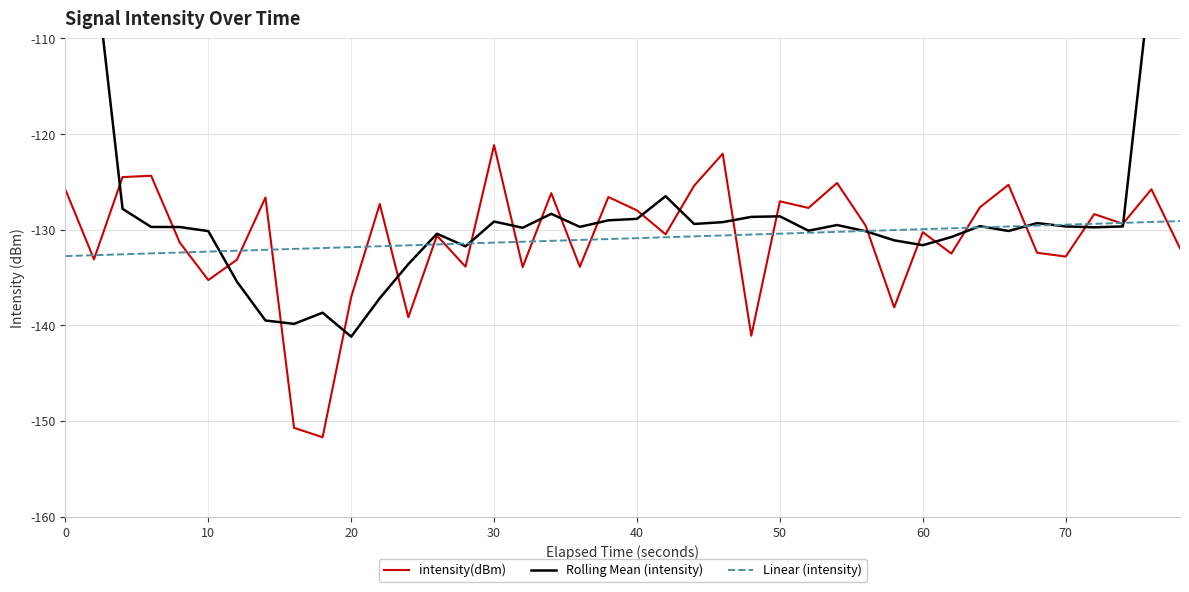

What is the highest value of the intensity(dBm) series?

-121.2